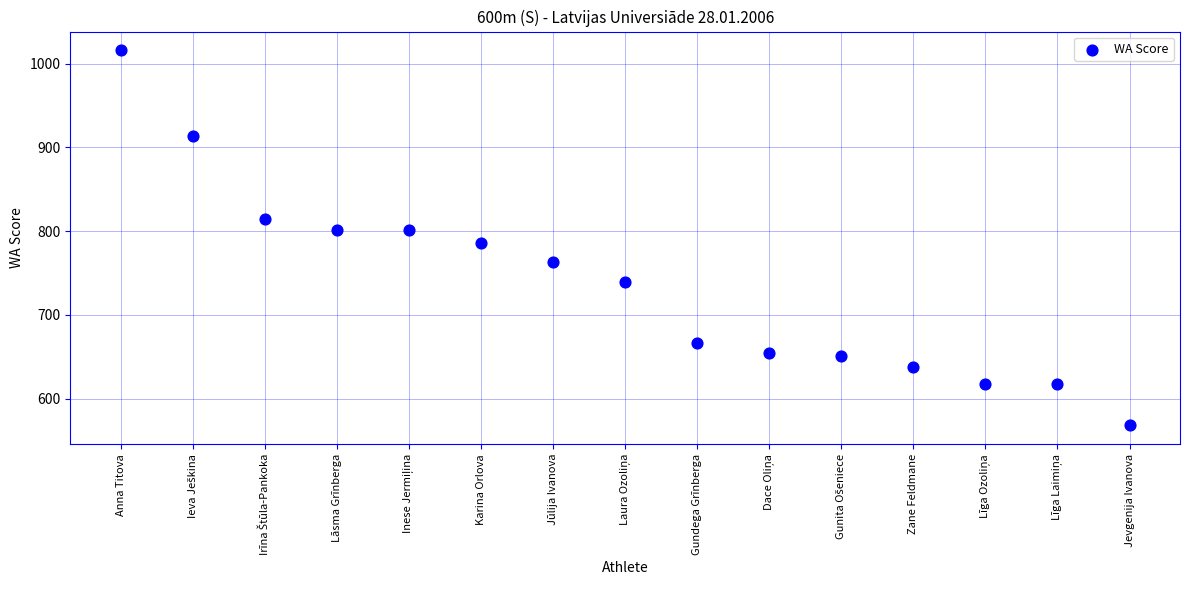

What is the range of Y values (max minus min)?

448